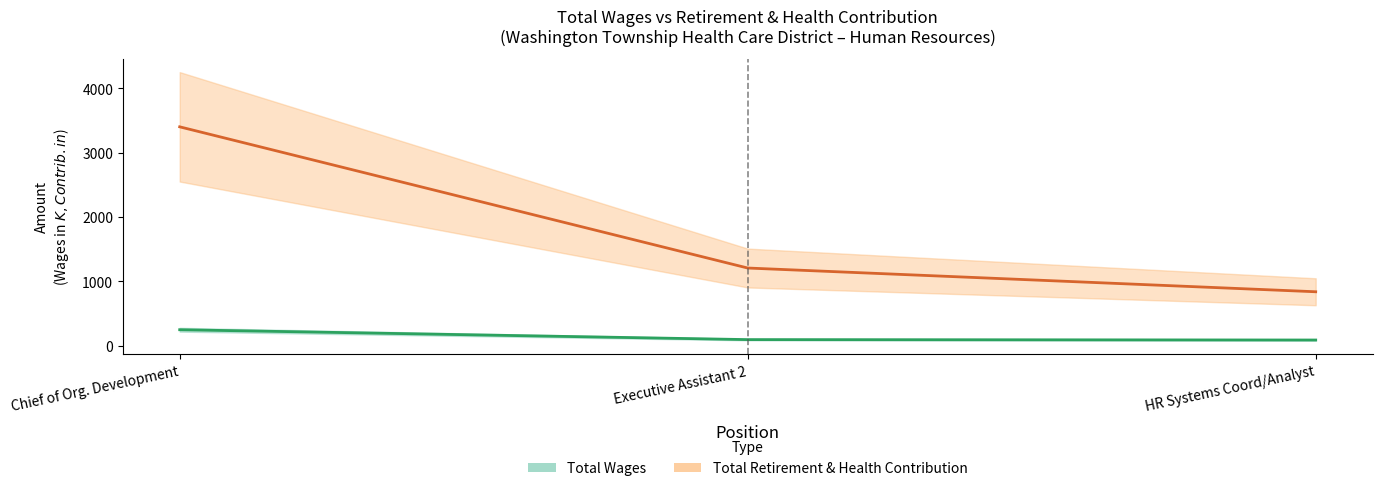

Where is Total Wages nearest to the value 168?

Executive Assistant 2